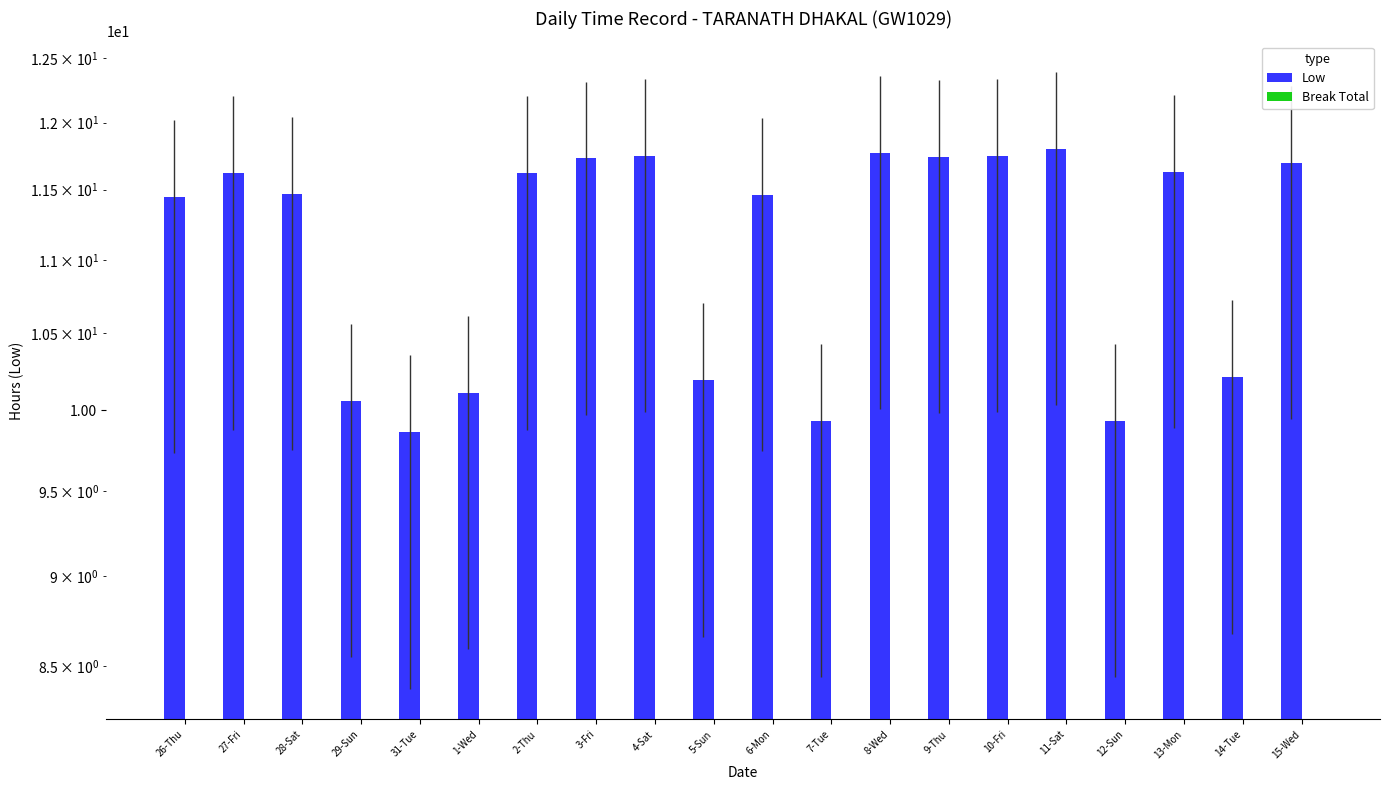

At how many categories does at least one series exceed 8?

20